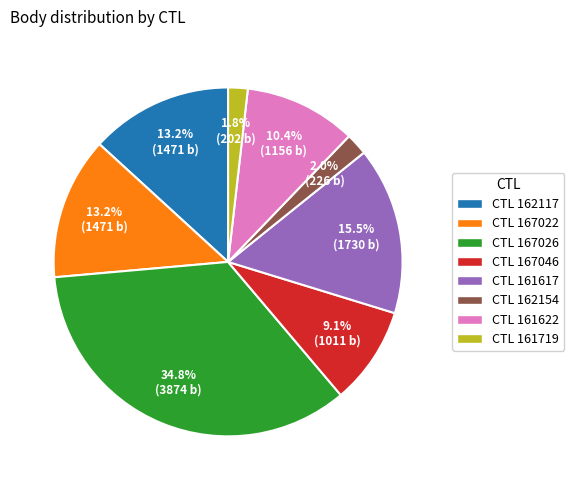

Which slice is the largest?

CTL 167026